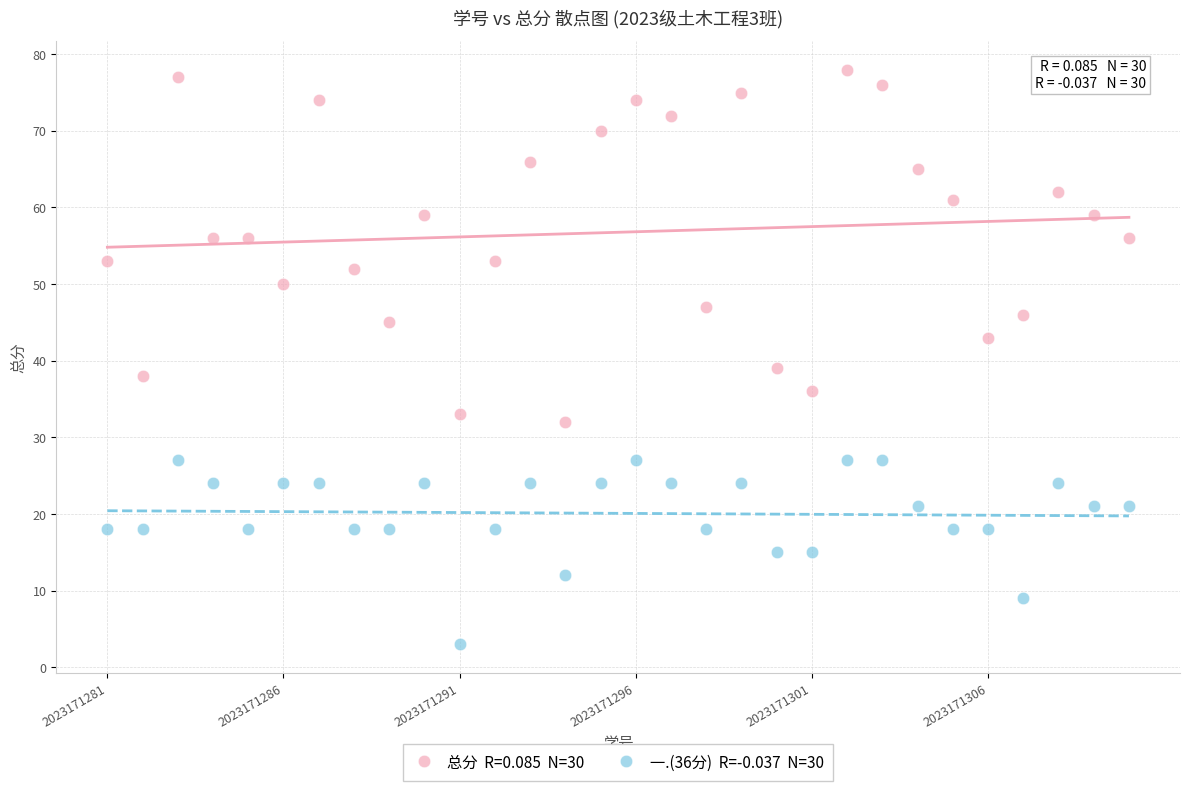

Across all series, what Y value is closest to 40?

39